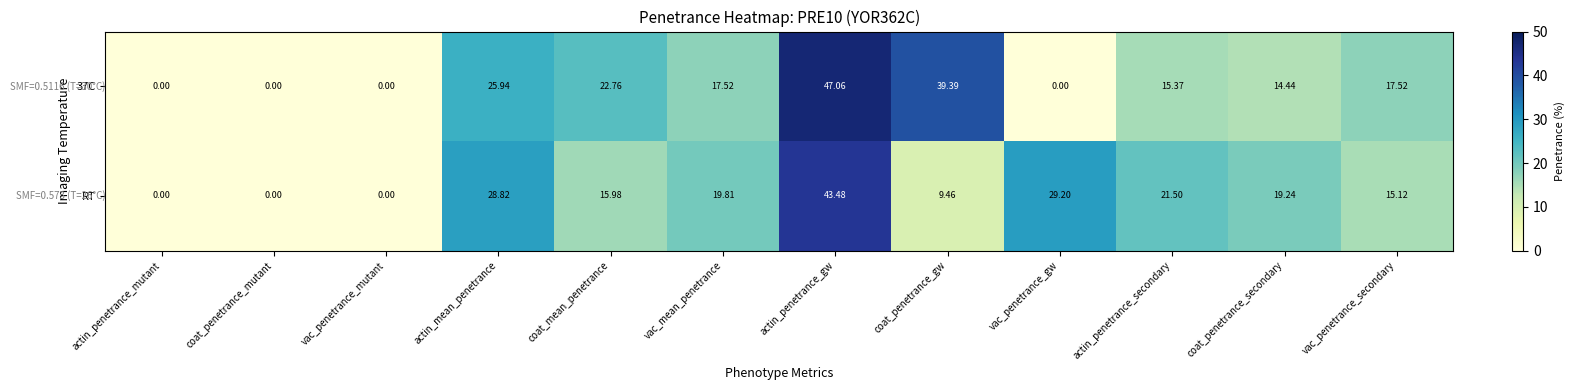

Where is 37C nearest to the value 23?

coat_mean_penetrance